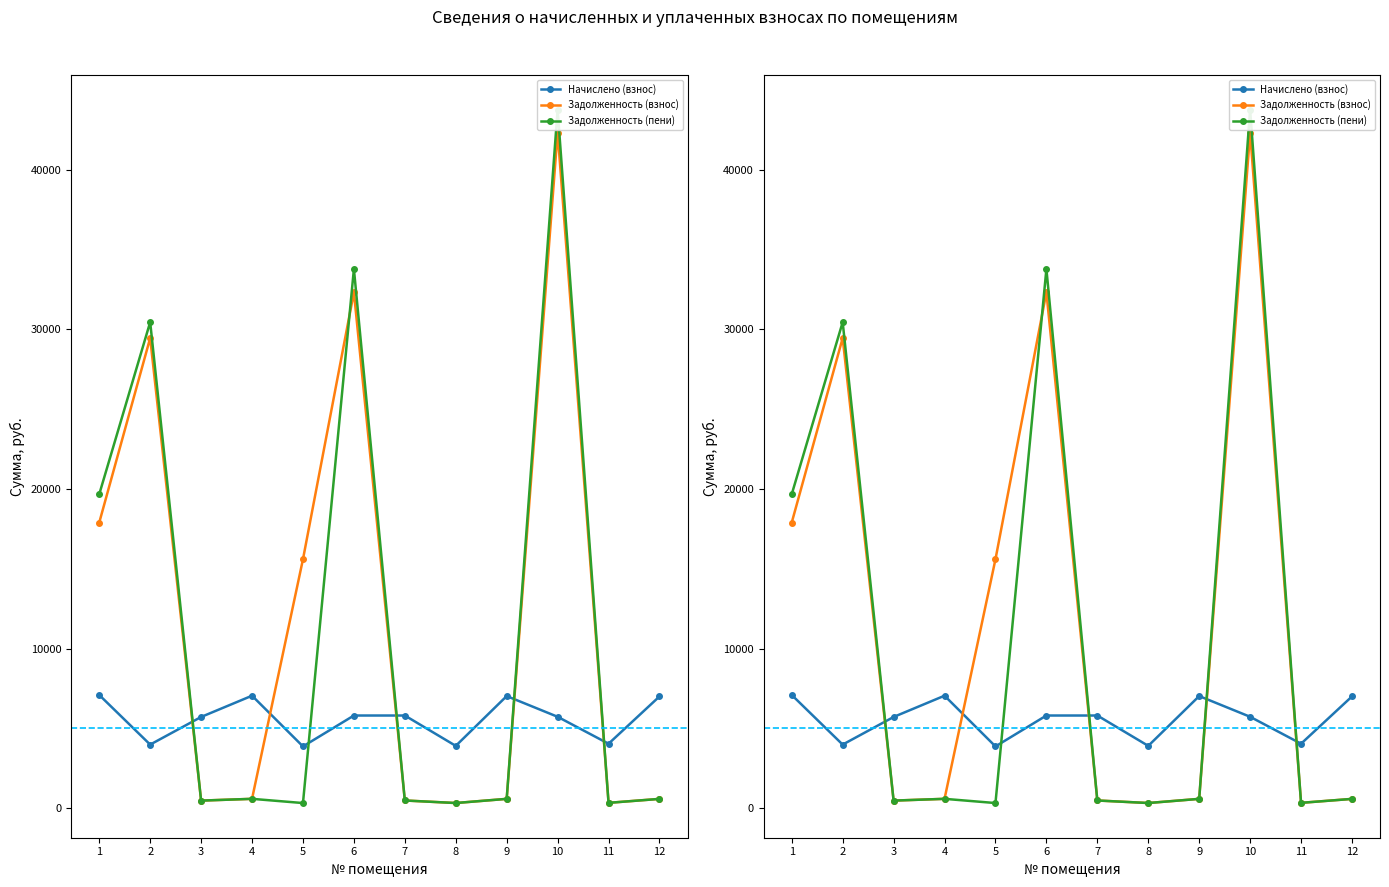

Between 7 and 12, which series saw the biggest shift?

Начислено (взнос)